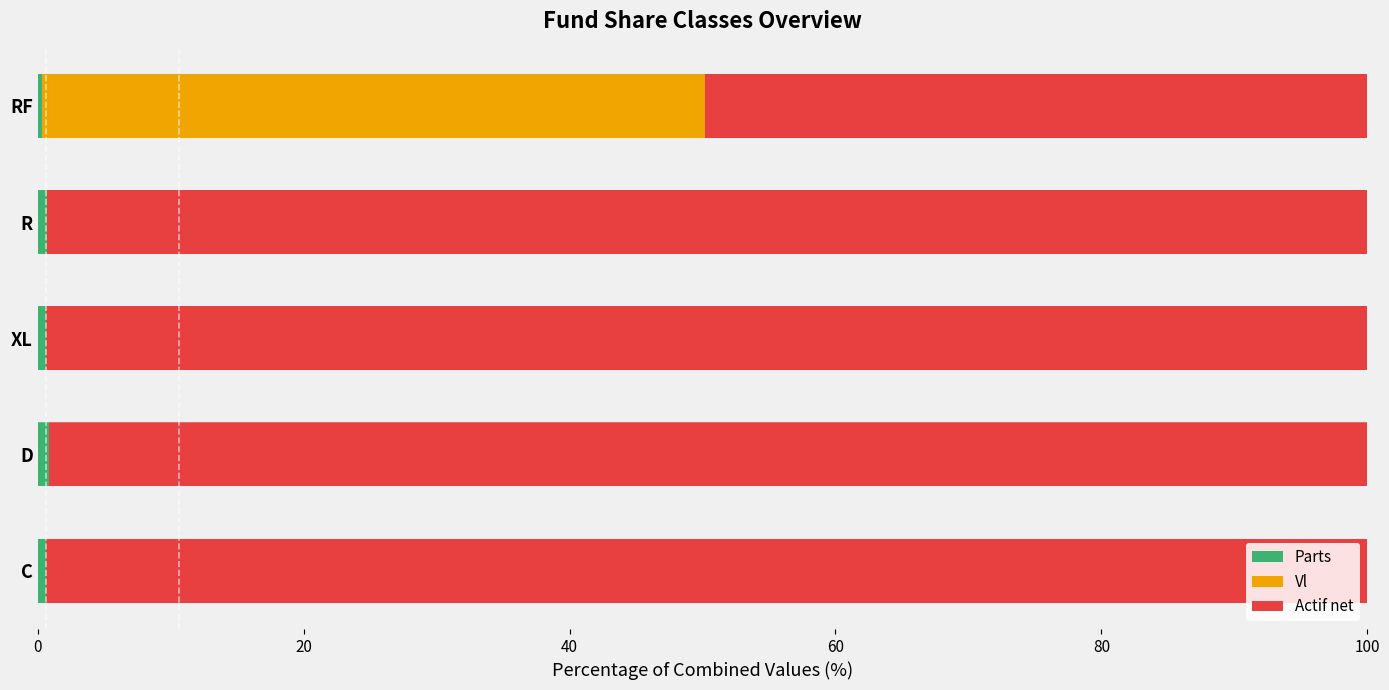

Rank the series by their maximum value, from highest to lowest.

Actif net, Vl, Parts